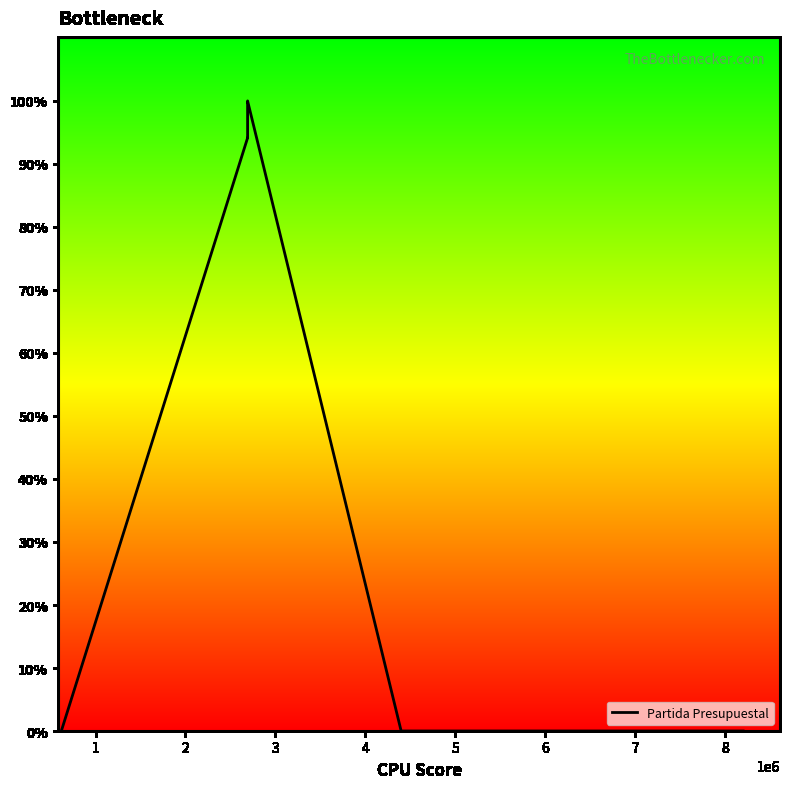

What is the maximum value shown in the chart?

100.0